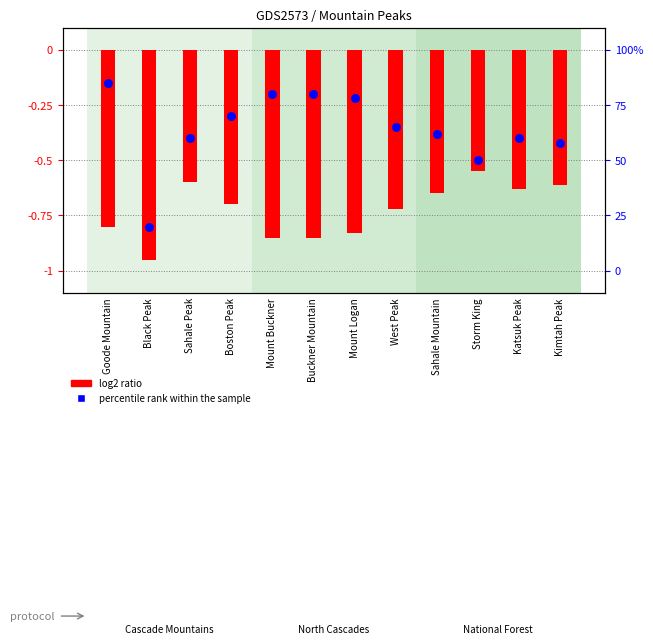

What is the total value across all series at Storm King?

49.5